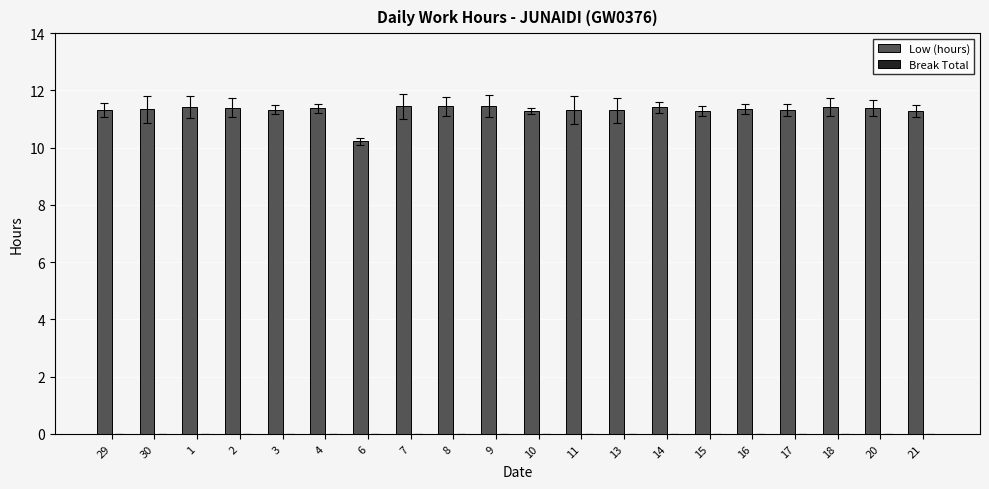

What is the average value?

11.3